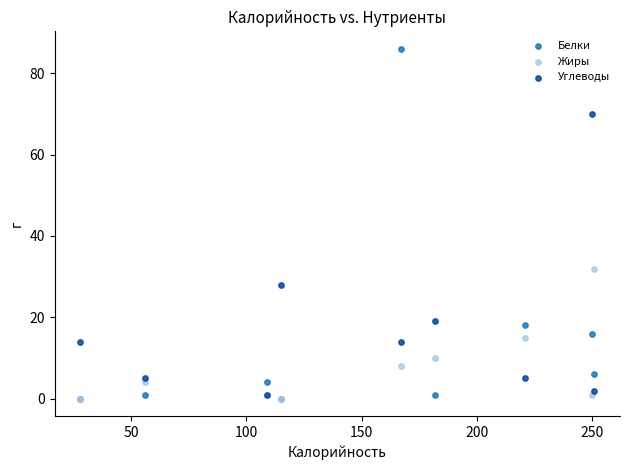

Across all series, what Y value is closest to 43?

32